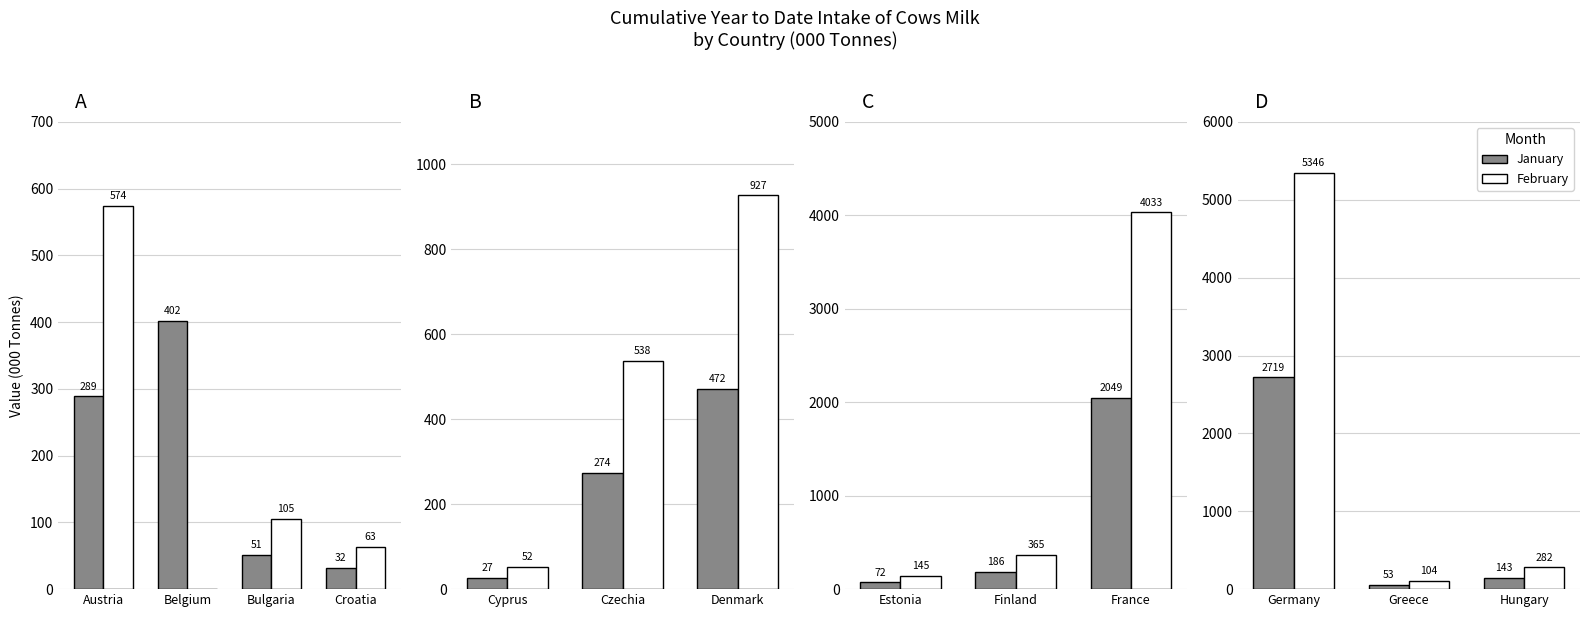

Which series has the widest spread of values?

February